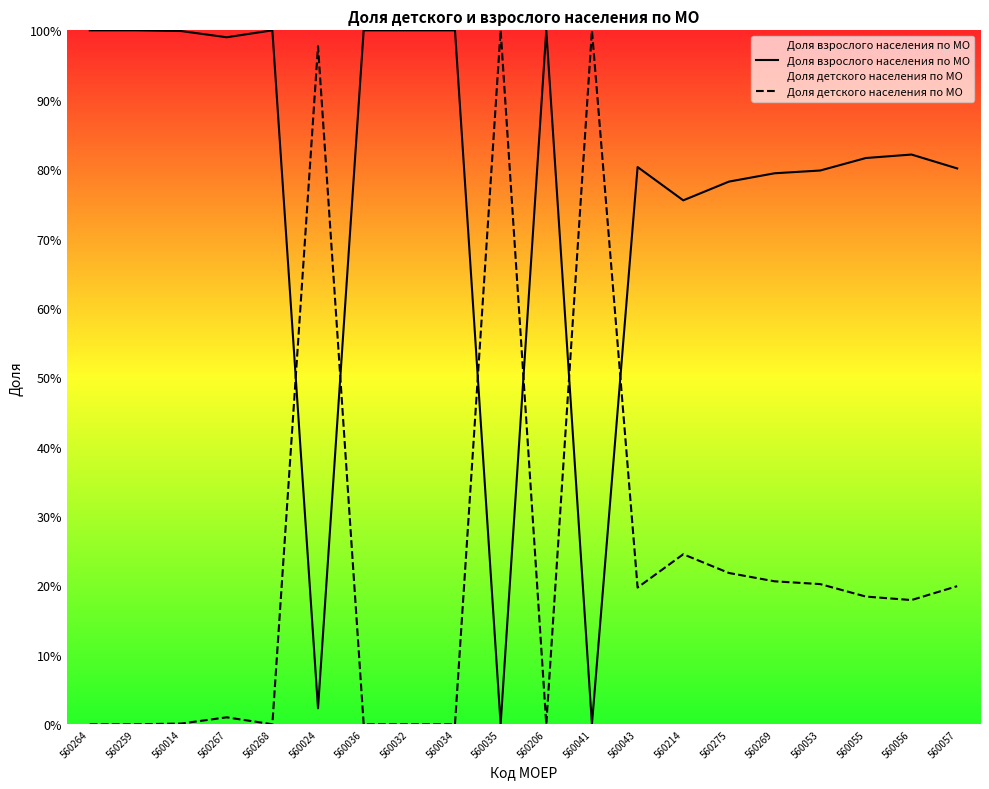

Reading left to right, list all the values displayed in this chart.

Доля взрослого населения по МО: 1.0	1.0	1.0	1.0	1.0	0.0	1.0	1.0	1.0	0.0	1.0	0.0	0.8	0.8	0.8	0.8	0.8	0.8	0.8	0.8
Доля детского населения по МО: 0.0	0.0	0.0	0.0	0.0	1.0	0.0	0.0	0.0	1.0	0.0	1.0	0.2	0.2	0.2	0.2	0.2	0.2	0.2	0.2